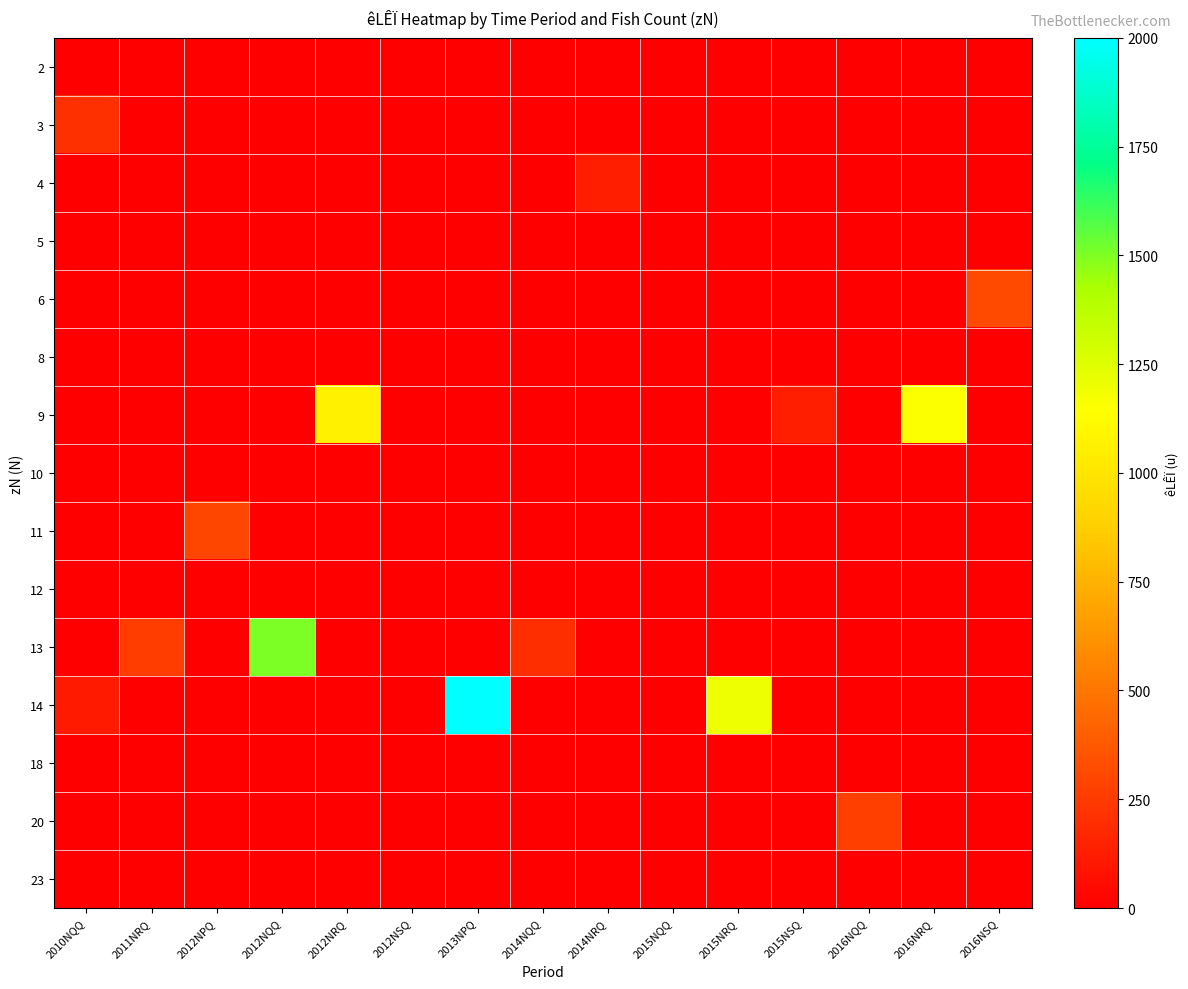

What is the difference between the highest and lowest values at 2013NPQ?

2000